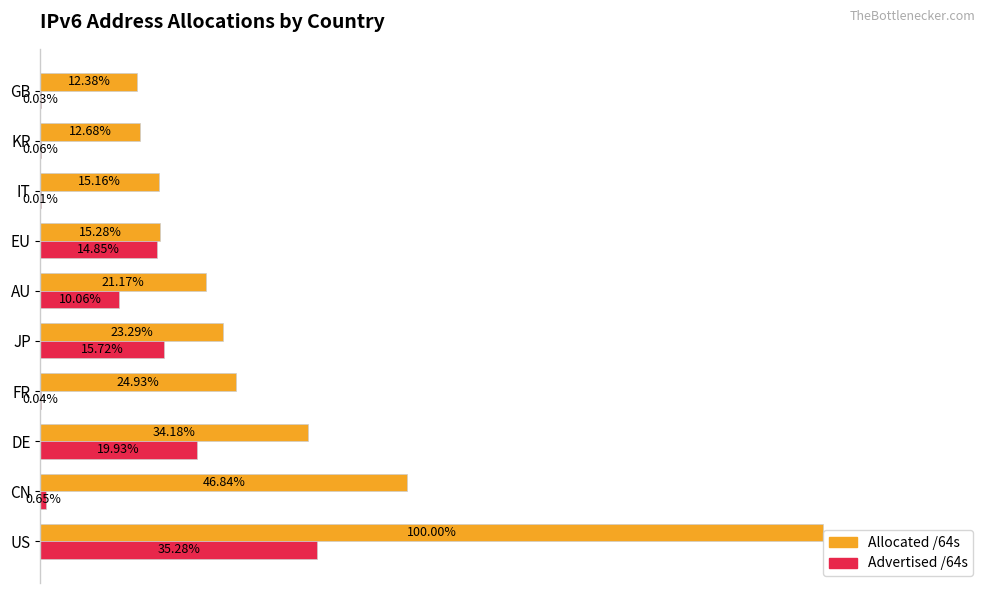

Which series changed the most between CN and DE?

Advertised /64s